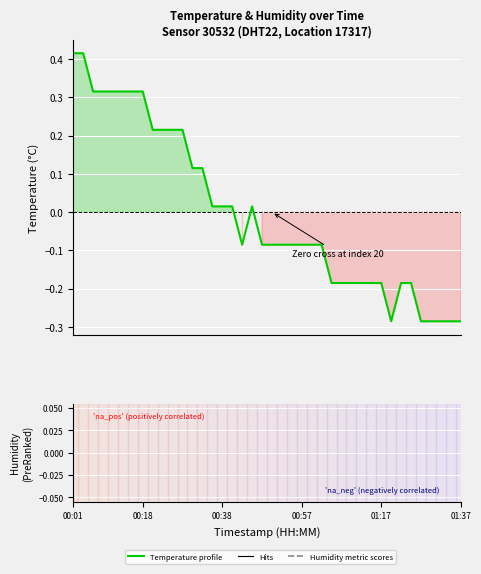

What is the difference between the maximum and minimum values?

0.7